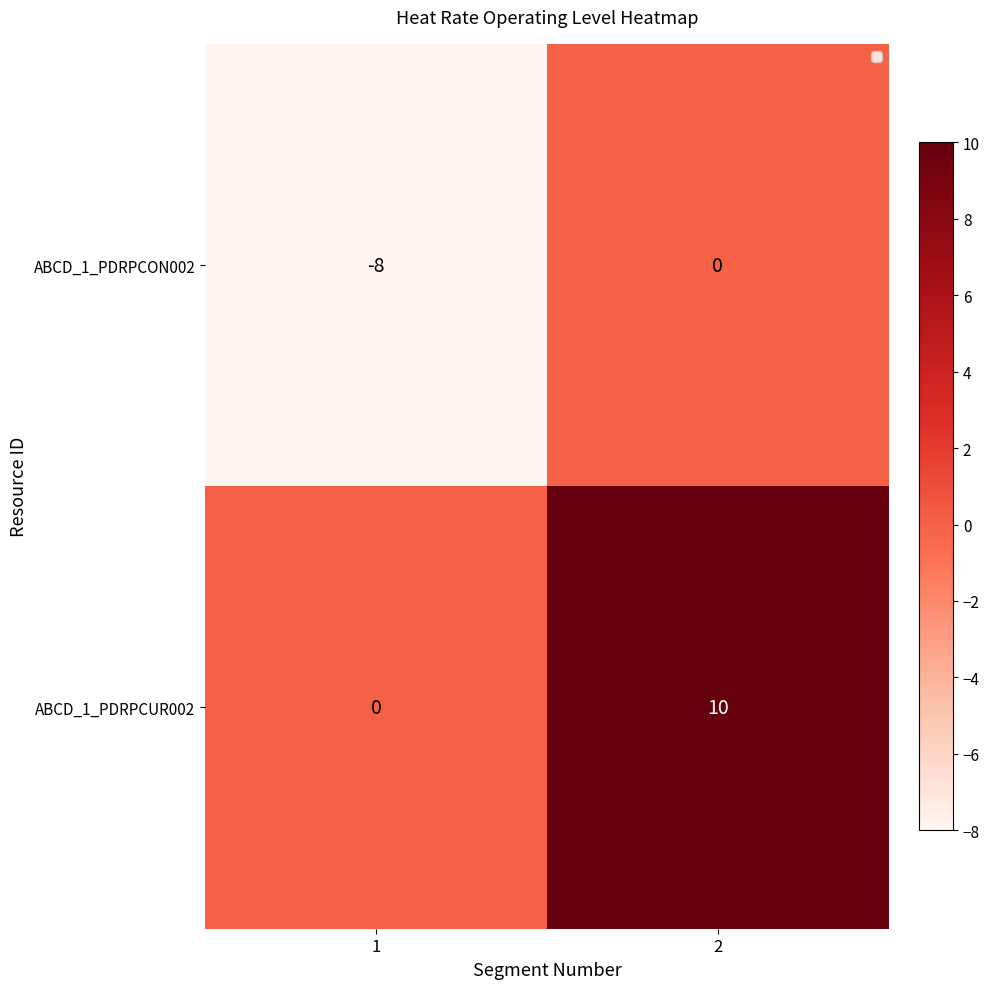

Which series has the largest total across all categories?

ABCD_1_PDRPCUR002